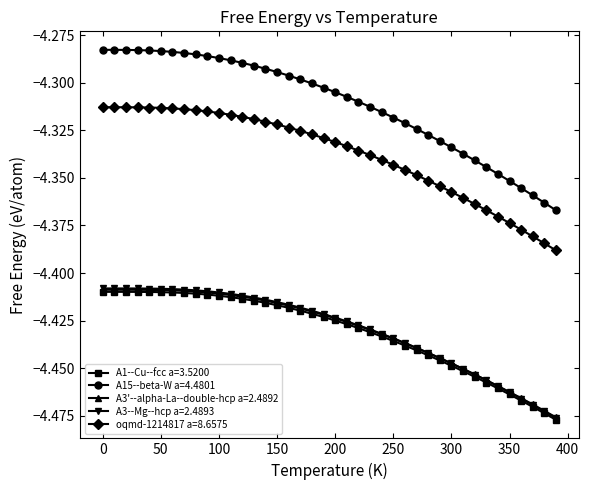

Which series has the largest total across all categories?

A15--beta-W a=4.4801